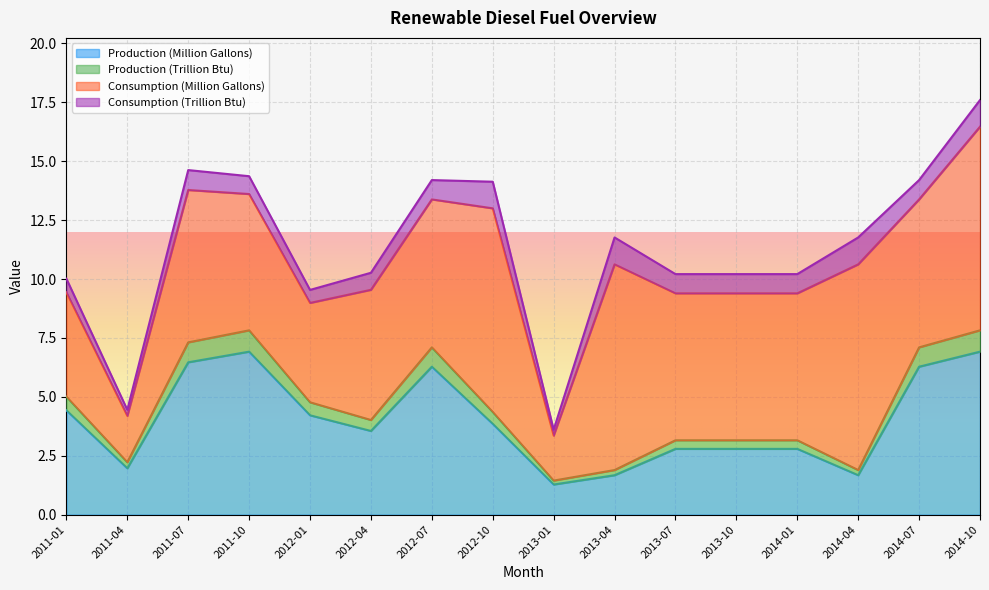

At which category is the sum across all series the highest?

2014-10